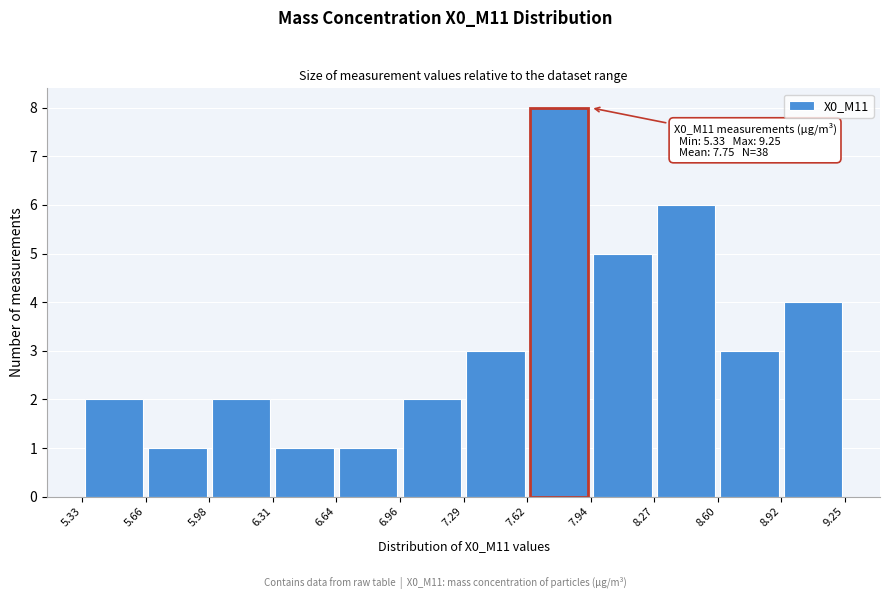

Over which range of the x-axis is the bar tallest?

7.62 to 7.94